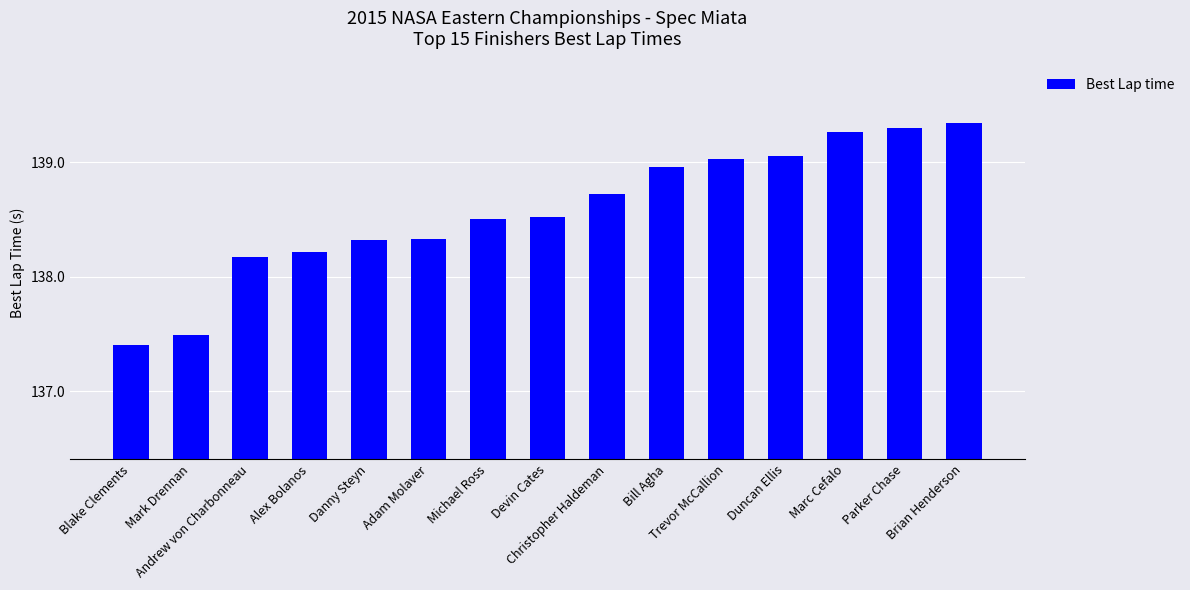

What is the sum of all values?

2078.6